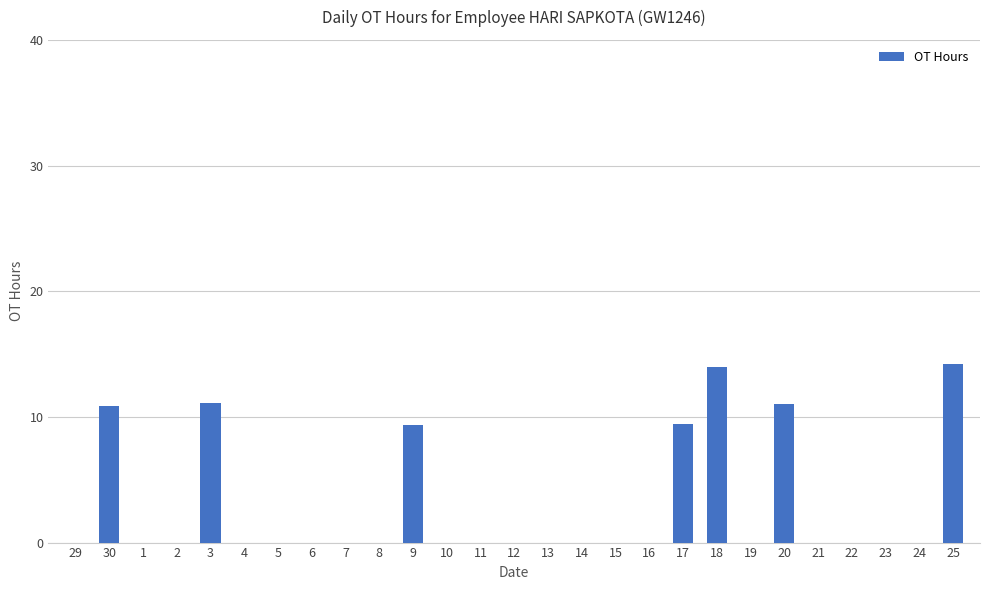

True or false: the data shows 5.6 at 9.

False